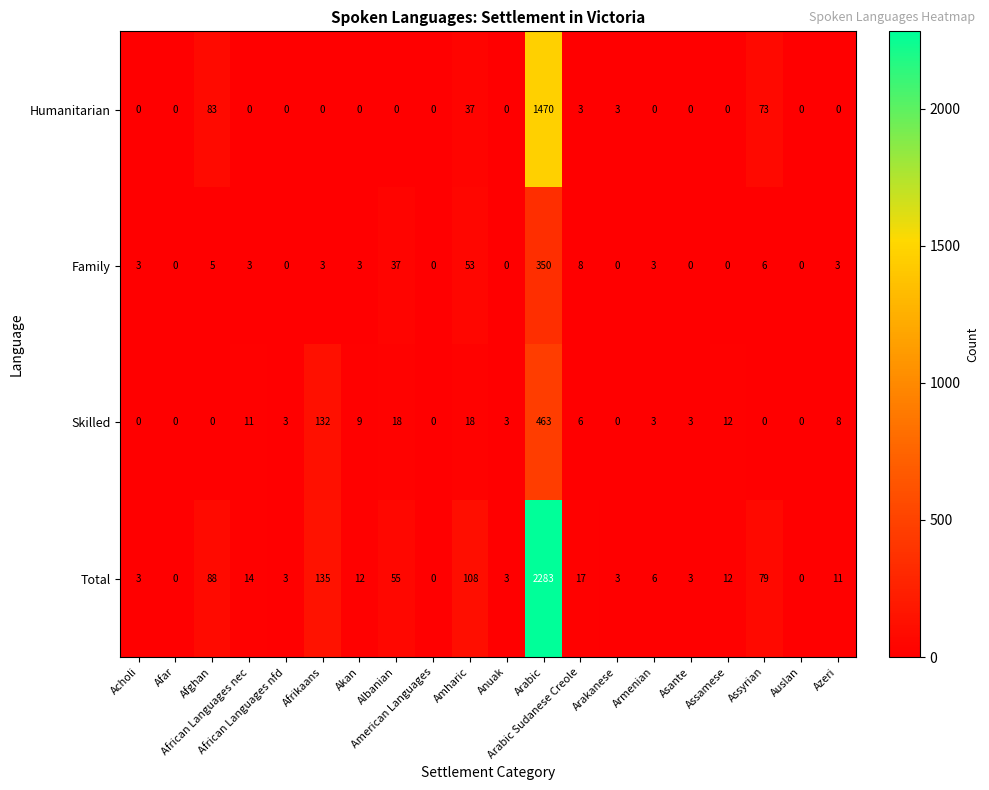

Which series has the largest total across all categories?

Total